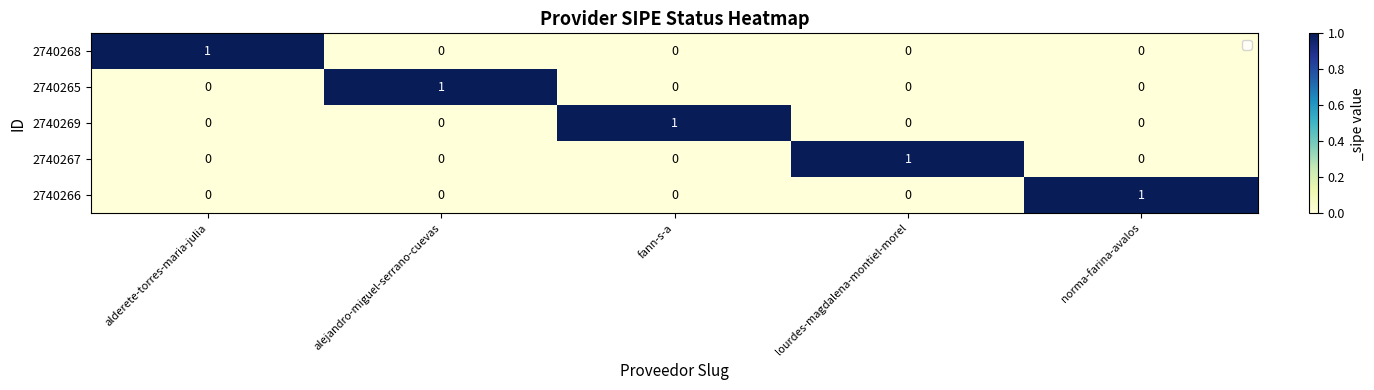

True or false: 2740267 has a value of 1 at norma-farina-avalos.

False